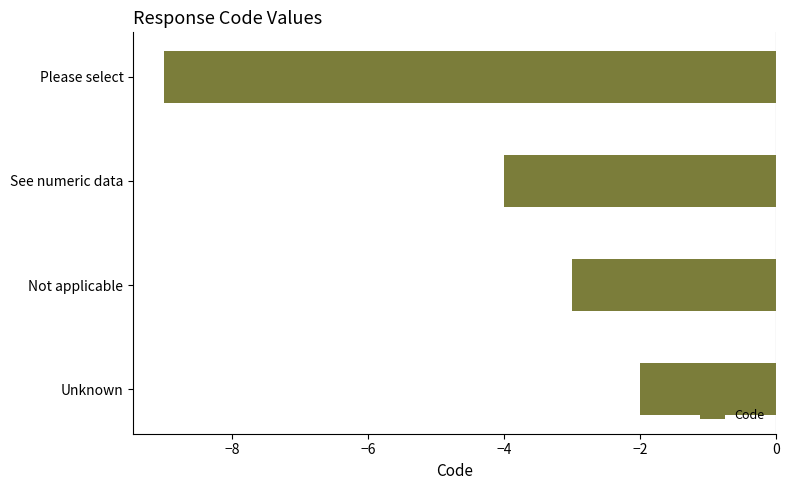

List the labels in order of value, smallest first.

Please select, See numeric data, Not applicable, Unknown